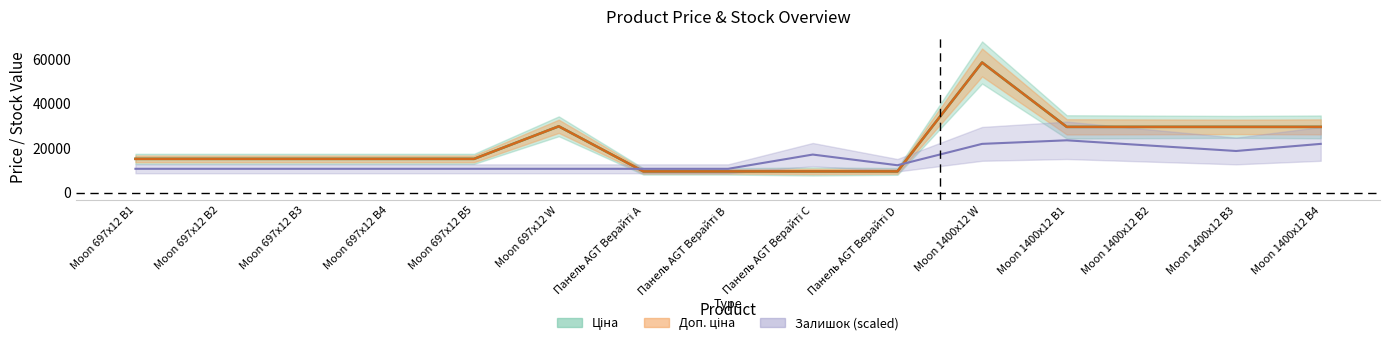

What is the minimum value shown in the chart?

9480.1